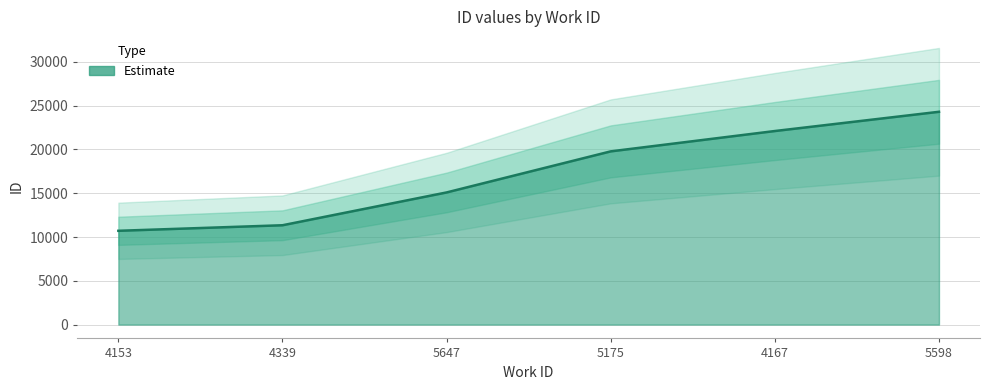

Which category has the lowest value across all series?

4153